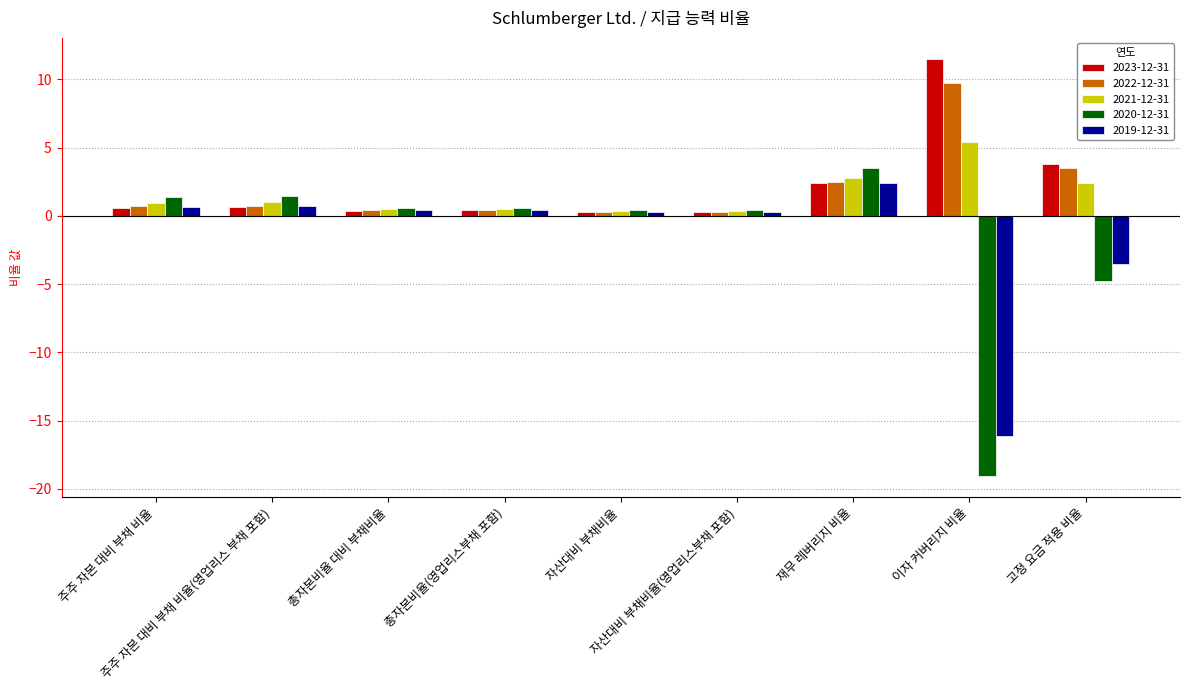

What is the label of the 3rd bar from the left?

총자본비율 대비 부채비율